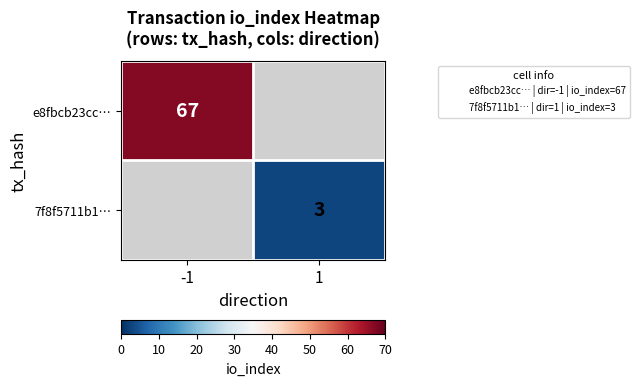

At how many categories does at least one series exceed 40?

1